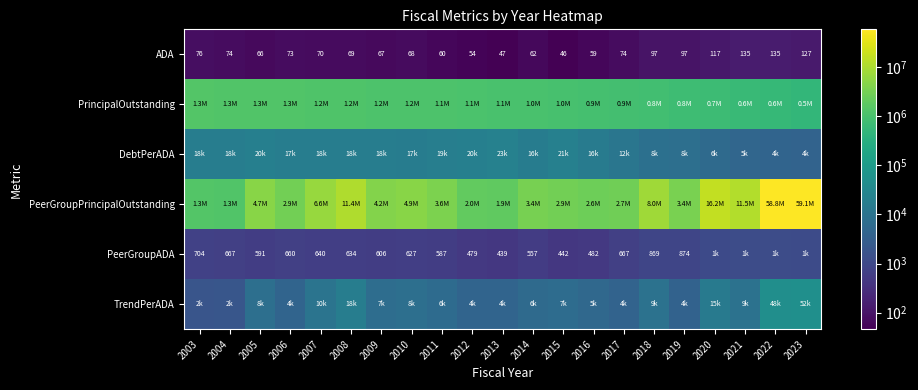

Is the value of PeerGroupADA at 2022 greater than the value of DebtPerADA at 2014?

No